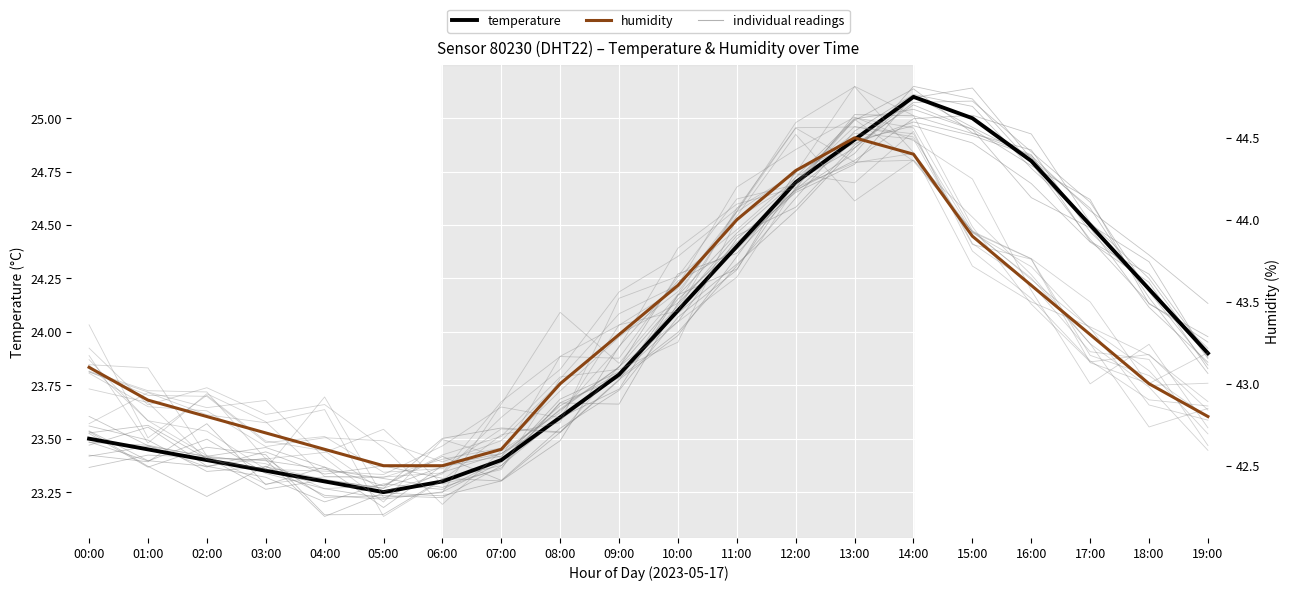

What is the sum of all humidity values?

865.4